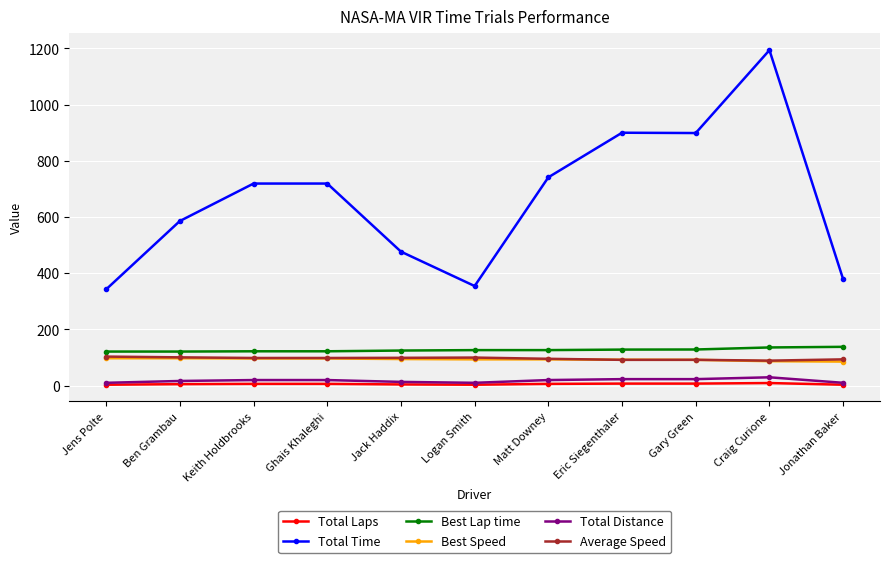

What position from the left is Jens Polte?

1